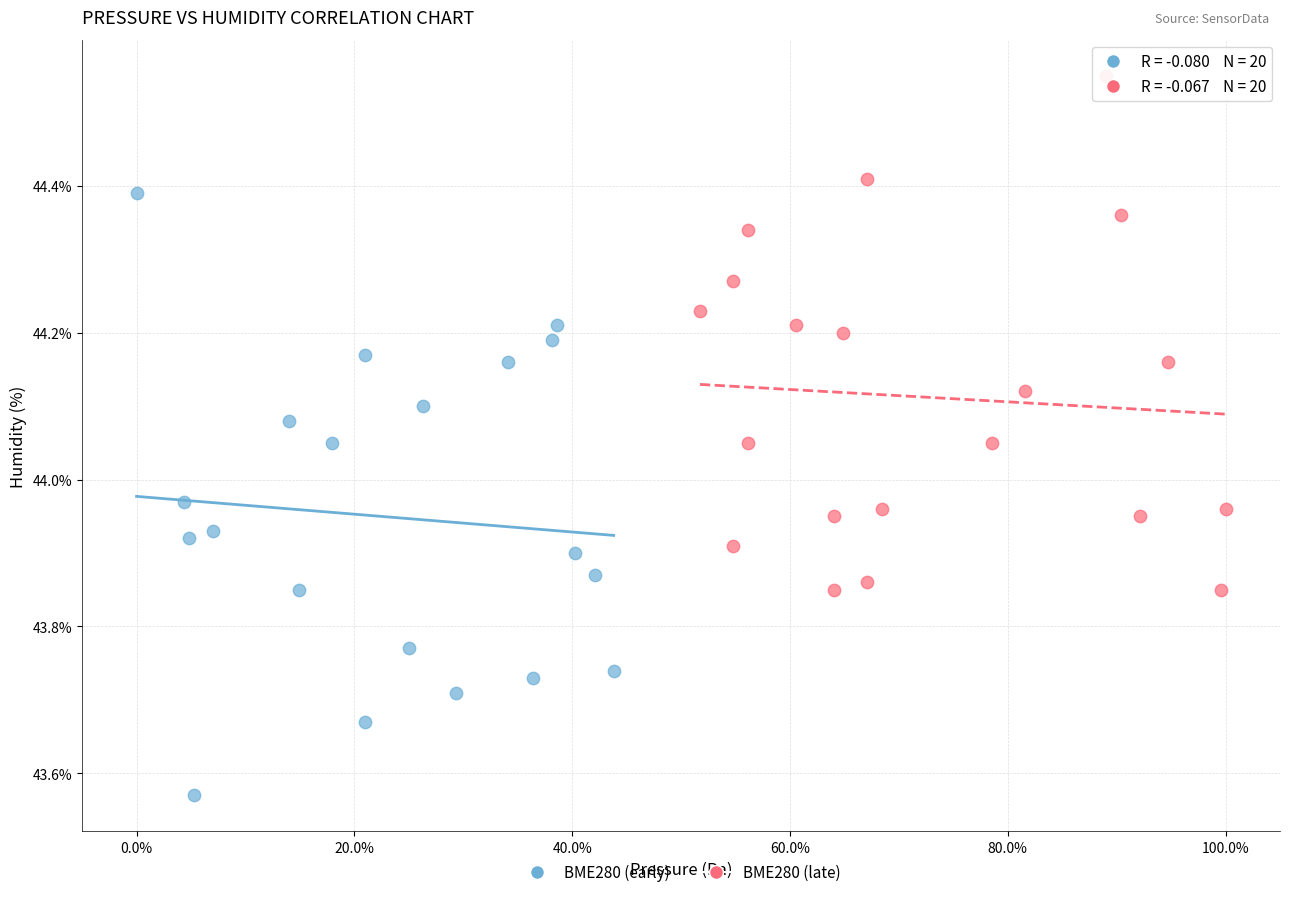

What are all the series names shown in the legend?

BME280 (early), BME280 (late)